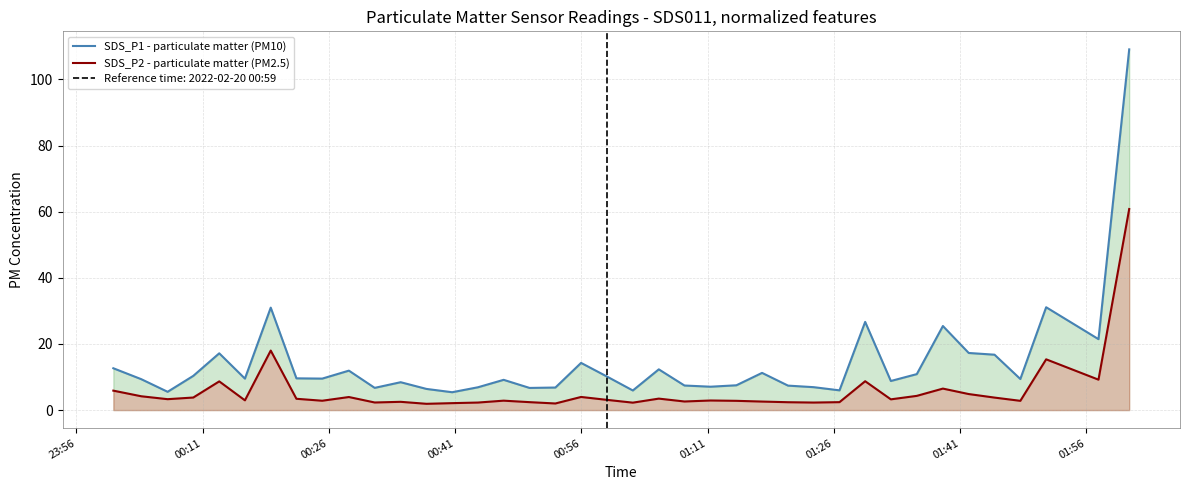

What is the value of the SDS_P2 - particulate matter (PM2.5) point at the 27th from the left?

2.4